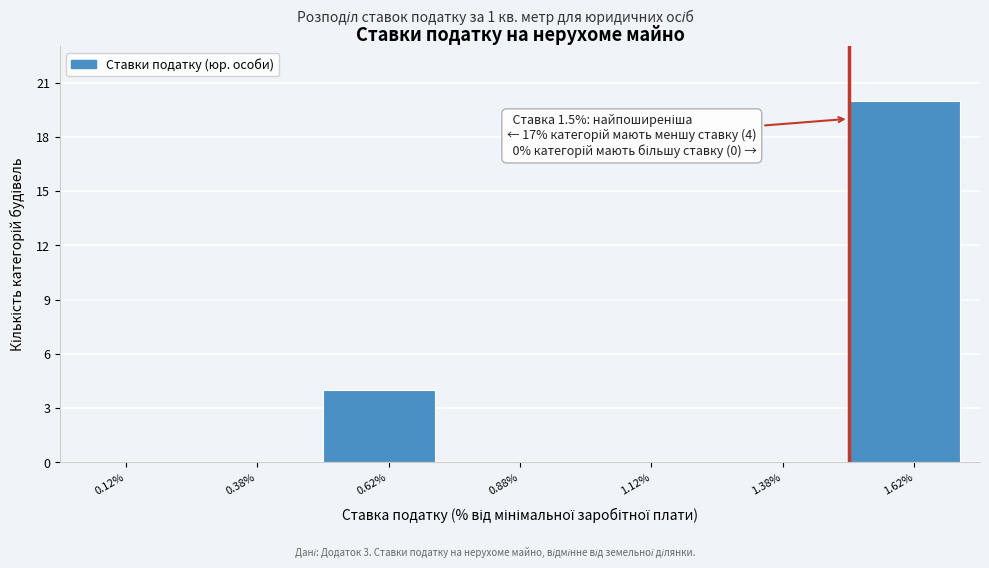

Over which range of the x-axis is the bar tallest?

1.50 to 1.75